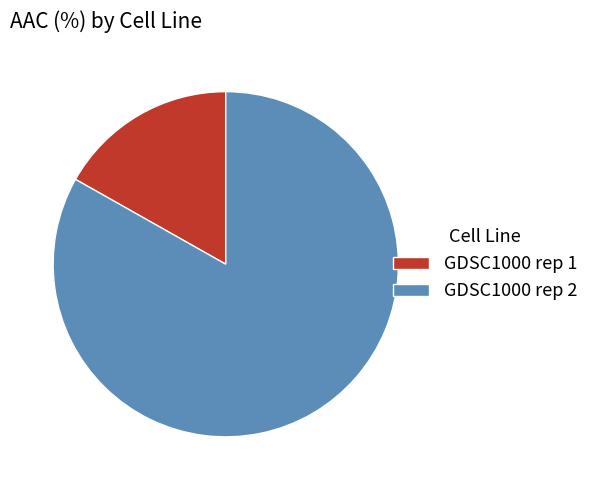

Between GDSC1000 rep 2 and GDSC1000 rep 1, which is larger?

GDSC1000 rep 2